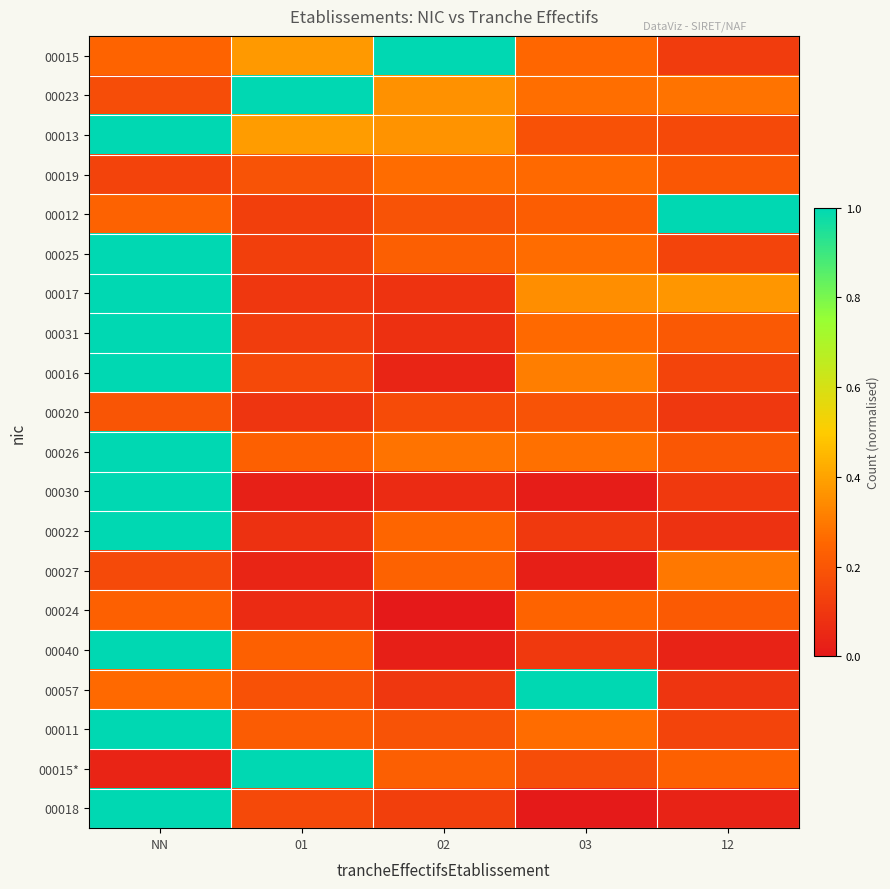

Reading left to right, list all the values displayed in this chart.

00015: NN=0.2	01=0.4	02=1.0	03=0.3	12=0.1
00023: NN=0.2	01=1.0	02=0.4	03=0.3	12=0.3
00013: NN=1.0	01=0.4	02=0.4	03=0.2	12=0.2
00019: NN=0.1	01=0.2	02=0.3	03=0.3	12=0.2
00012: NN=0.2	01=0.1	02=0.2	03=0.2	12=1.0
00025: NN=1.0	01=0.1	02=0.2	03=0.3	12=0.1
00017: NN=1.0	01=0.1	02=0.1	03=0.3	12=0.4
00031: NN=1.0	01=0.1	02=0.1	03=0.3	12=0.2
00016: NN=1.0	01=0.2	02=0.0	03=0.3	12=0.1
00020: NN=0.2	01=0.1	02=0.2	03=0.2	12=0.1
00026: NN=1.0	01=0.2	02=0.3	03=0.3	12=0.2
00030: NN=1.0	01=0.0	02=0.1	03=0.0	12=0.1
00022: NN=1.0	01=0.1	02=0.2	03=0.1	12=0.1
00027: NN=0.2	01=0.0	02=0.2	03=0.0	12=0.3
00024: NN=0.2	01=0.1	02=0.0	03=0.2	12=0.2
00040: NN=1.0	01=0.2	02=0.0	03=0.1	12=0.0
00057: NN=0.3	01=0.2	02=0.1	03=1.0	12=0.1
00011: NN=1.0	01=0.2	02=0.2	03=0.3	12=0.1
00015*: NN=0.0	01=1.0	02=0.2	03=0.2	12=0.2
00018: NN=1.0	01=0.2	02=0.1	03=0.0	12=0.0